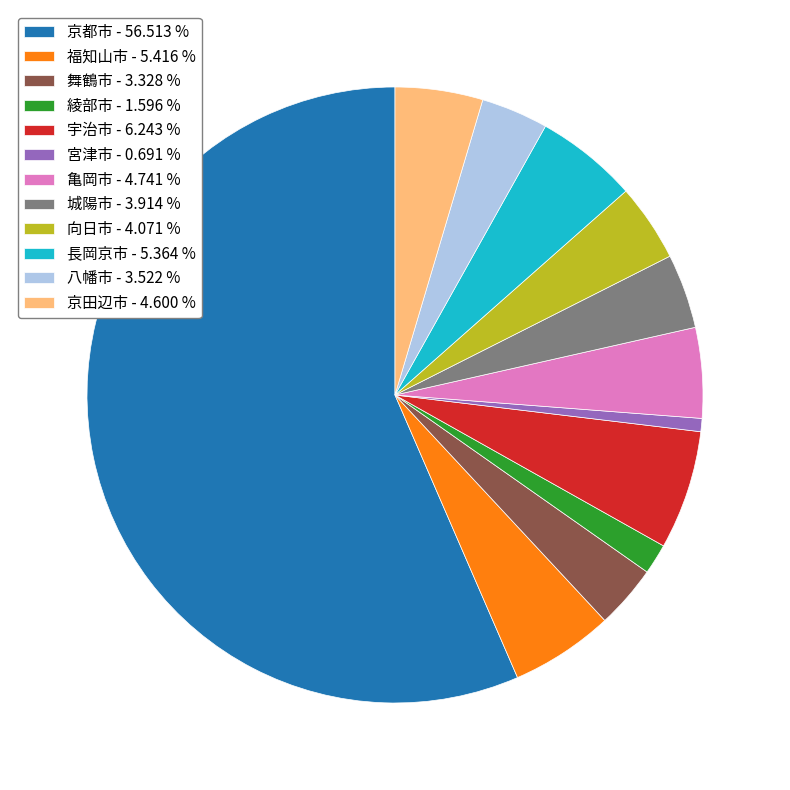

Is 向日市 the majority of the pie?

No